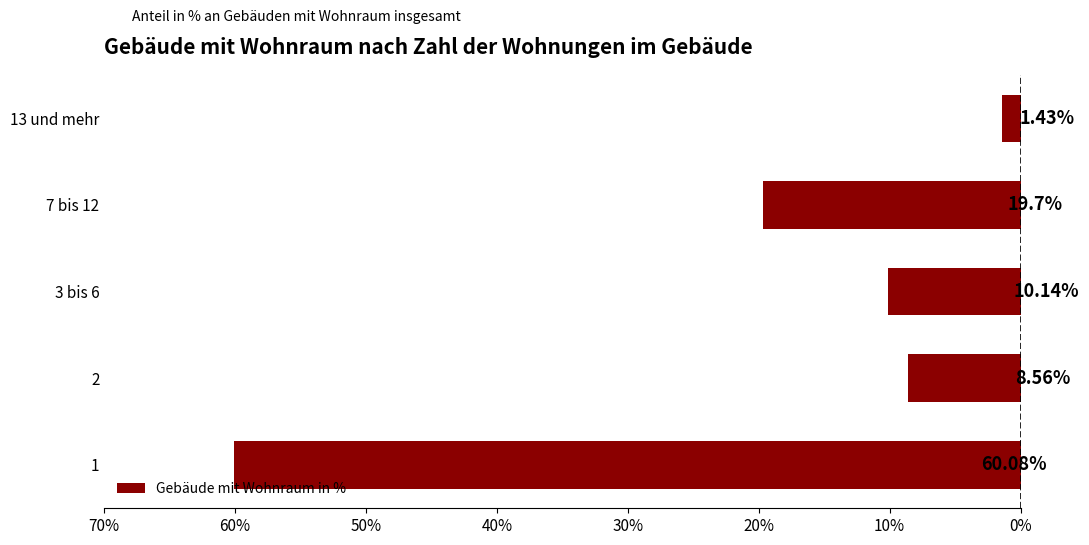

What is the greatest value displayed?

60.1